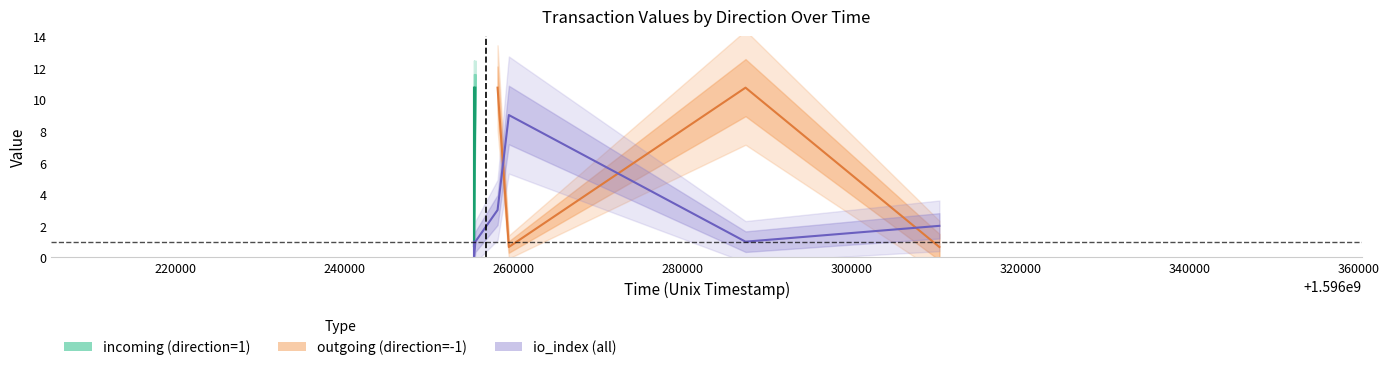

What is the total value across all series at 1596255352?

21.5